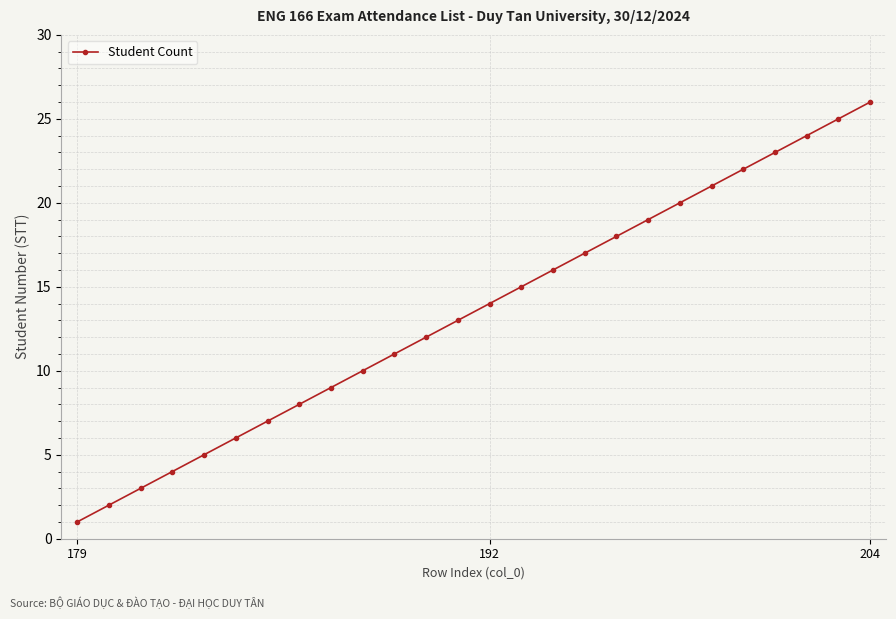

True or false: the data has more than 0 interior local peaks.

False